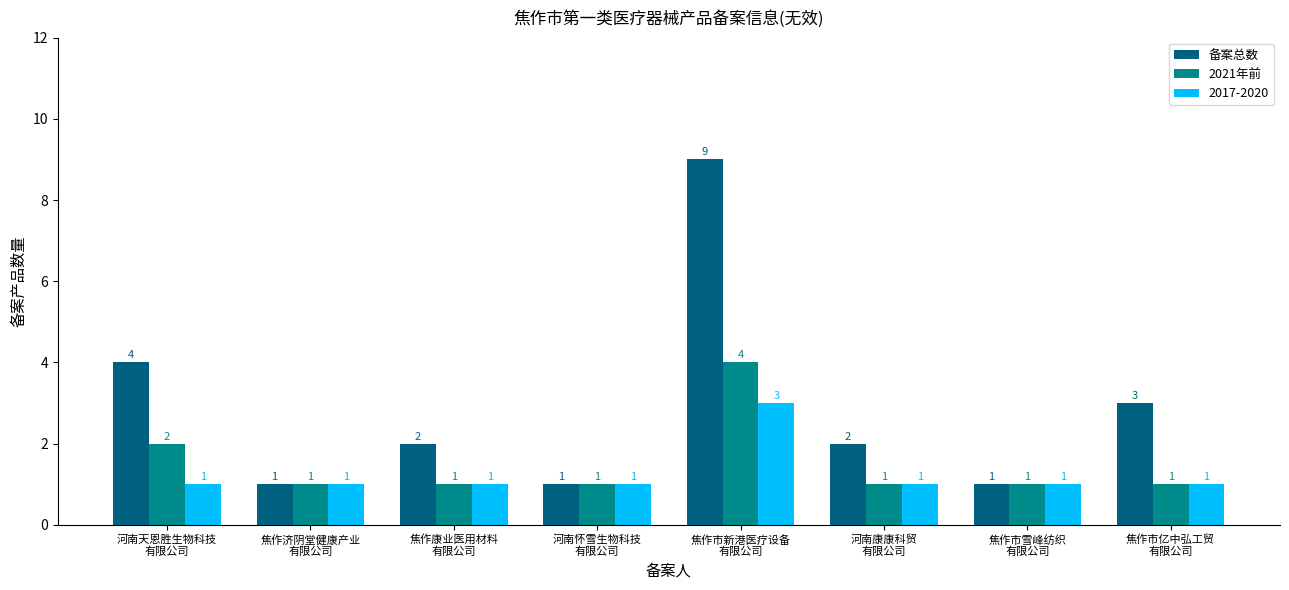

What is the highest value of the 备案总数 series?

9